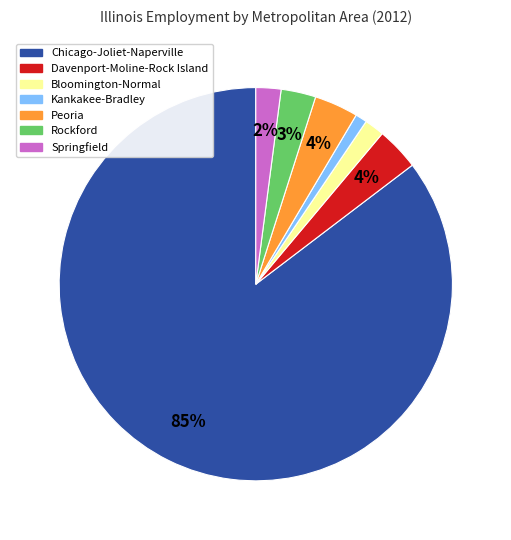

Do Kankakee-Bradley and Chicago-Joliet-Naperville together represent more than half of the pie?

Yes